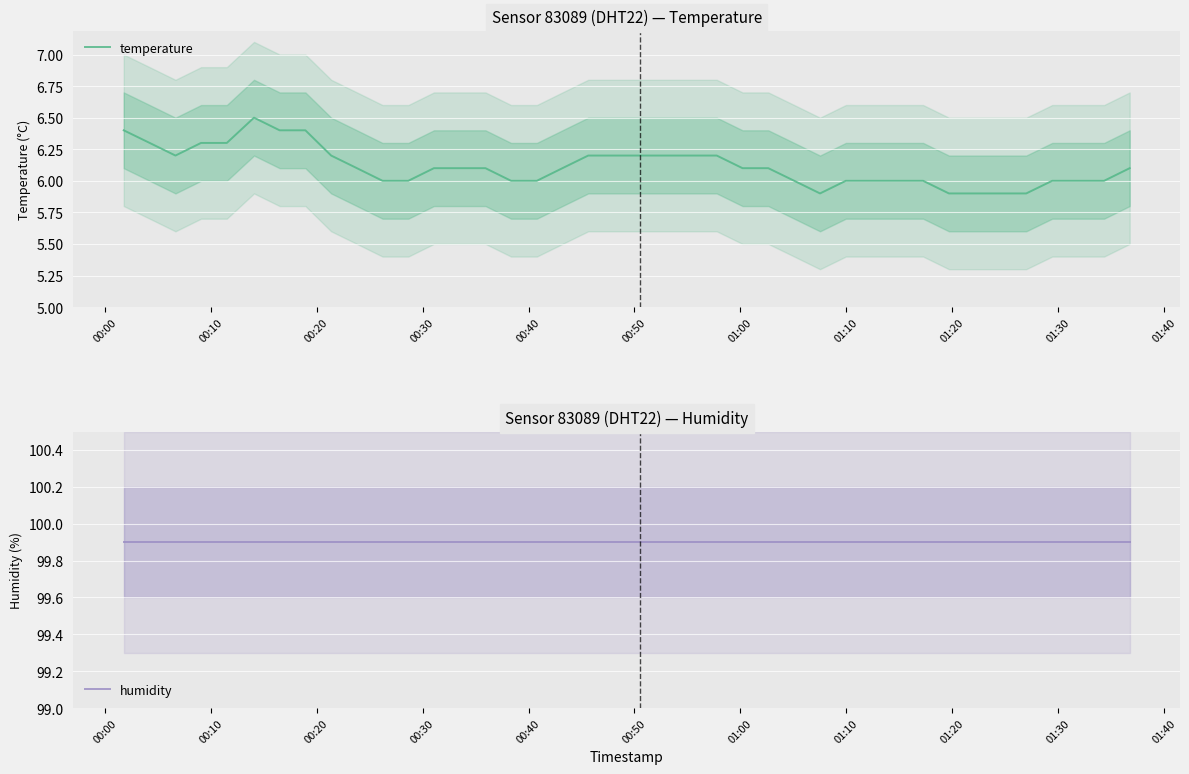

What is the maximum value for temperature?

6.5